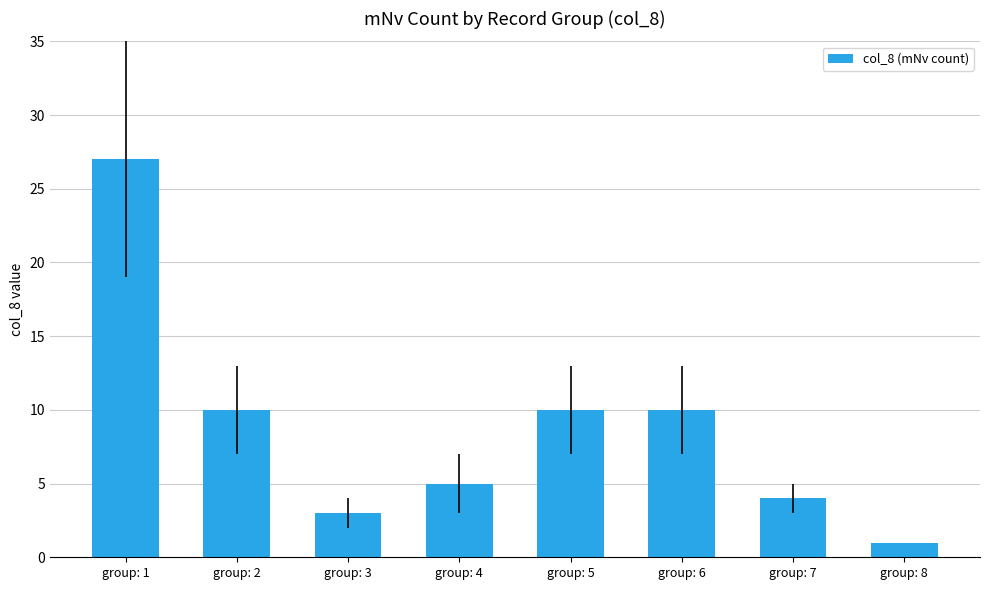

Are the bars grouped side by side (vs. stacked)?

No